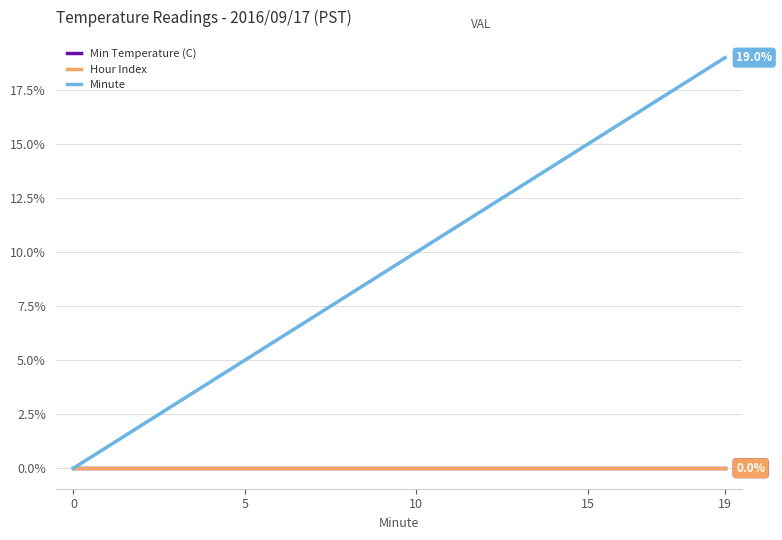

List the series in order of their peak value, lowest first.

Min Temperature (C), Hour Index, Minute